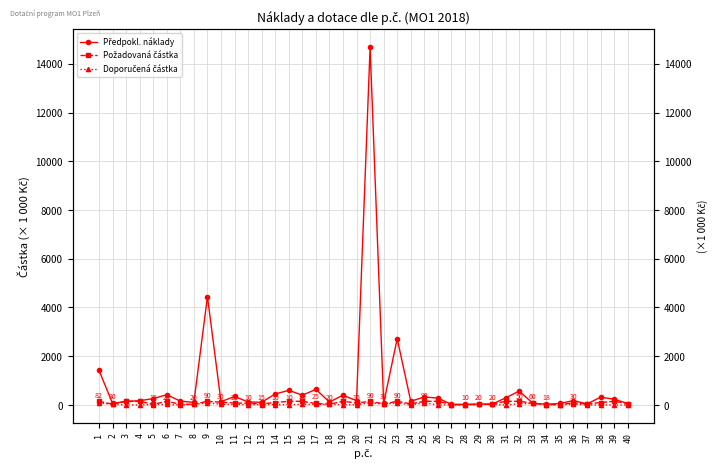

Reading left to right, what are all the values shown in this chart?

Předpokl. náklady: 1420.0	61.9	150.0	173.2	262.0	420.0	156.0	105.0	4446.0	134.0	350.0	121.5	112.0	450.0	600.0	400.0	639.0	120.0	400.0	174.7	14680.0	69.5	2720.0	150.0	330.0	280.0	24.0	25.0	40.0	35.0	290.0	570.0	70.0	28.5	60.0	181.0	42.0	317.5	237.5	59.9
Požadovaná částka: 150.0	30.0	150.0	148.2	25.0	150.0	30.0	30.0	150.0	111.5	80.0	71.5	45.0	100.0	150.0	150.0	60.0	30.0	150.0	77.5	150.0	41.0	150.0	45.0	150.0	150.0	17.0	10.0	20.0	30.0	150.0	150.0	70.0	18.0	15.0	87.0	42.0	100.0	149.3	59.9
Doporučená částka: 82.0	30.0	0.0	0.0	15.0	20.0	0.0	20.0	90.0	30.0	20.0	10.0	15.0	10.0	10.0	25.0	25.0	20.0	10.0	10.0	90.0	30.0	90.0	0.0	90.0	0.0	0.0	10.0	20.0	20.0	0.0	50.0	60.0	18.0	0.0	30.0	0.0	0.0	0.0	0.0